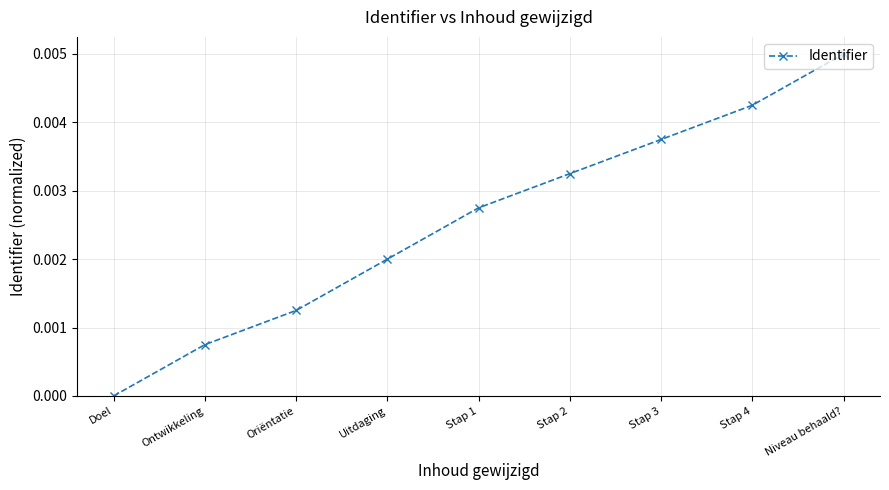

How many values are between 0 and 1?

9